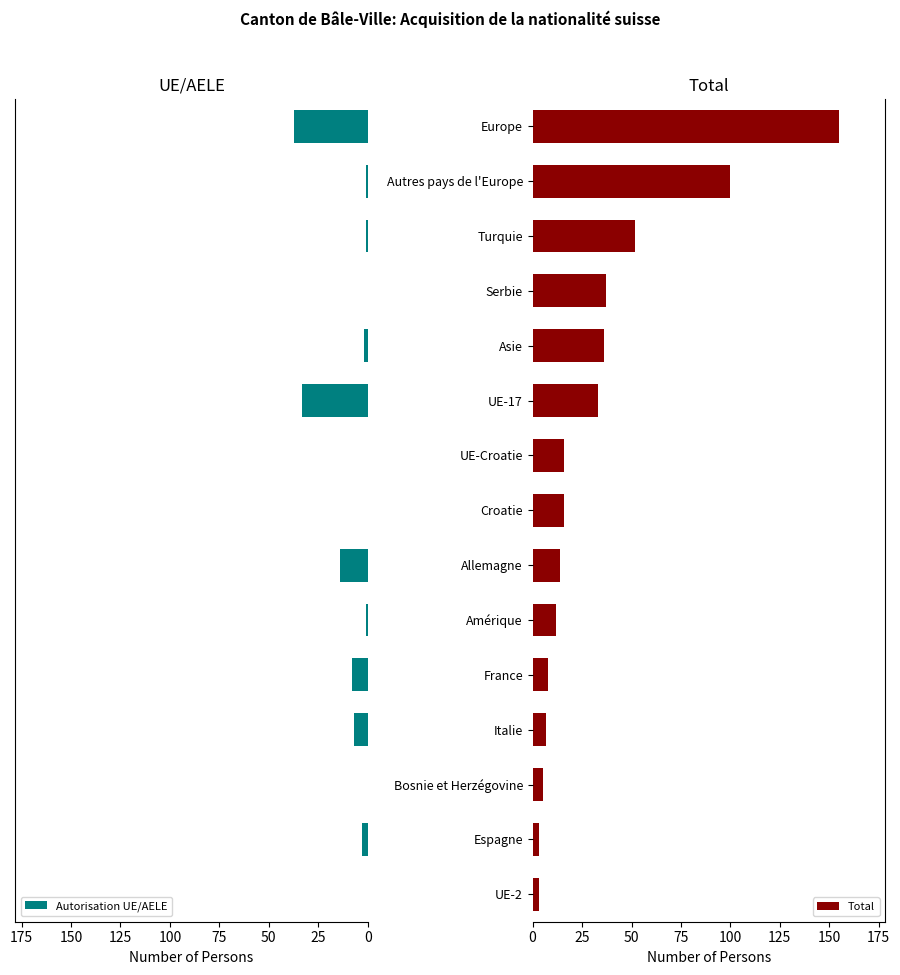

What is the sum of all Autorisation UE/AELE values?

107